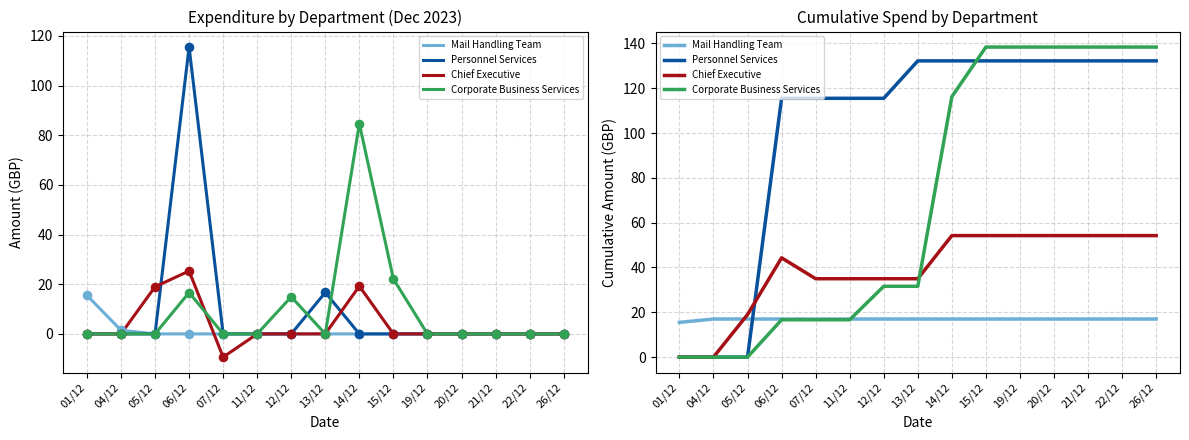

At how many categories does at least one series exceed 15?

15